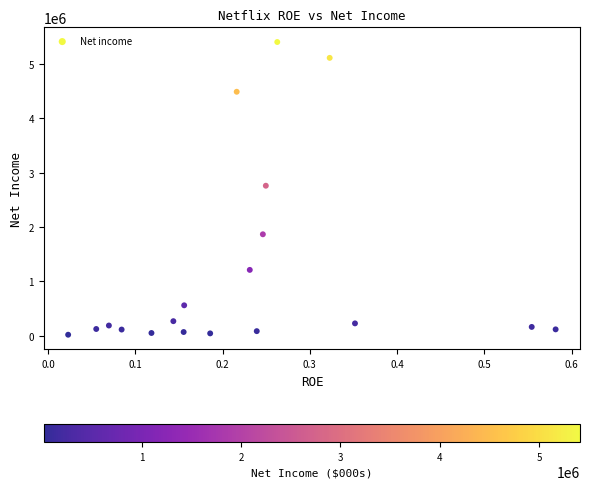

What is the range of Y values (max minus min)?

5390838